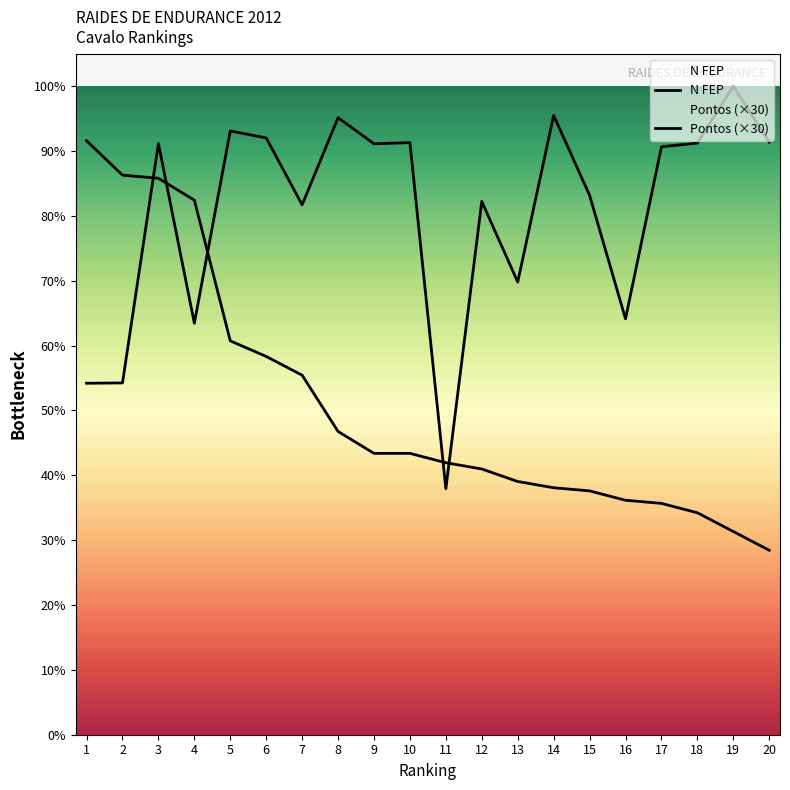

True or false: Pontos (×30) and N FEP cross at least once.

True